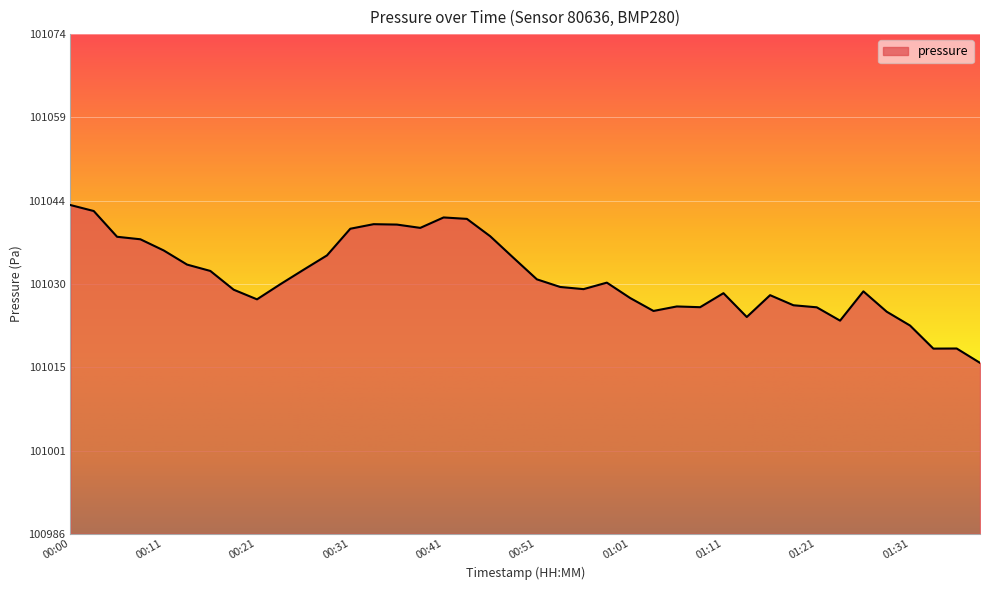

What is the difference between the maximum and minimum values?

27.7